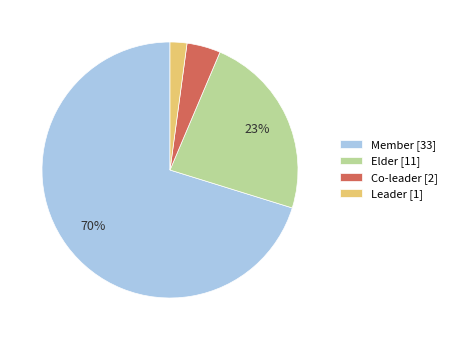

Which slice represents more than half of the pie?

Member [33]